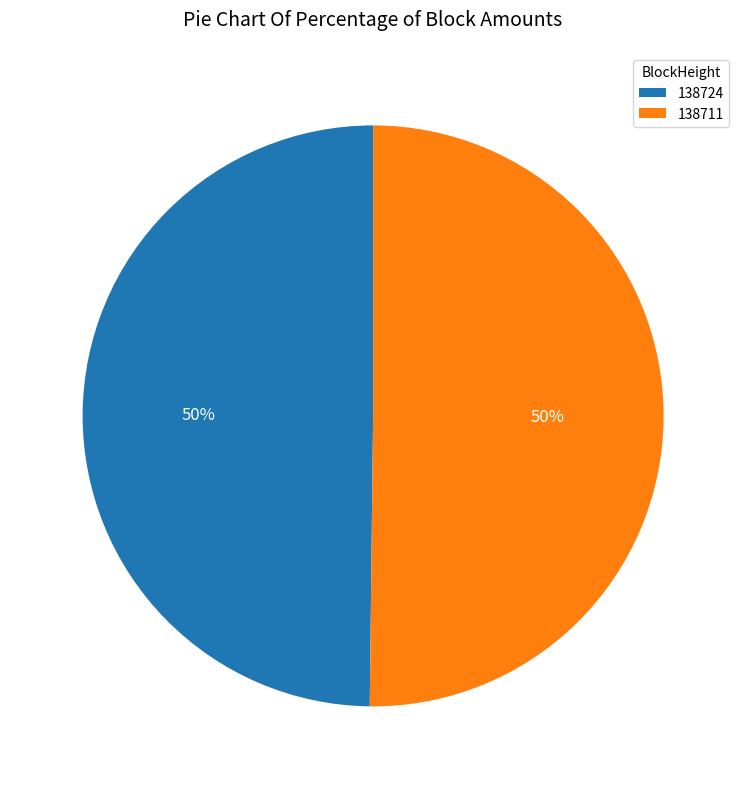

To the nearest percent, what portion does 138724 represent?

50%